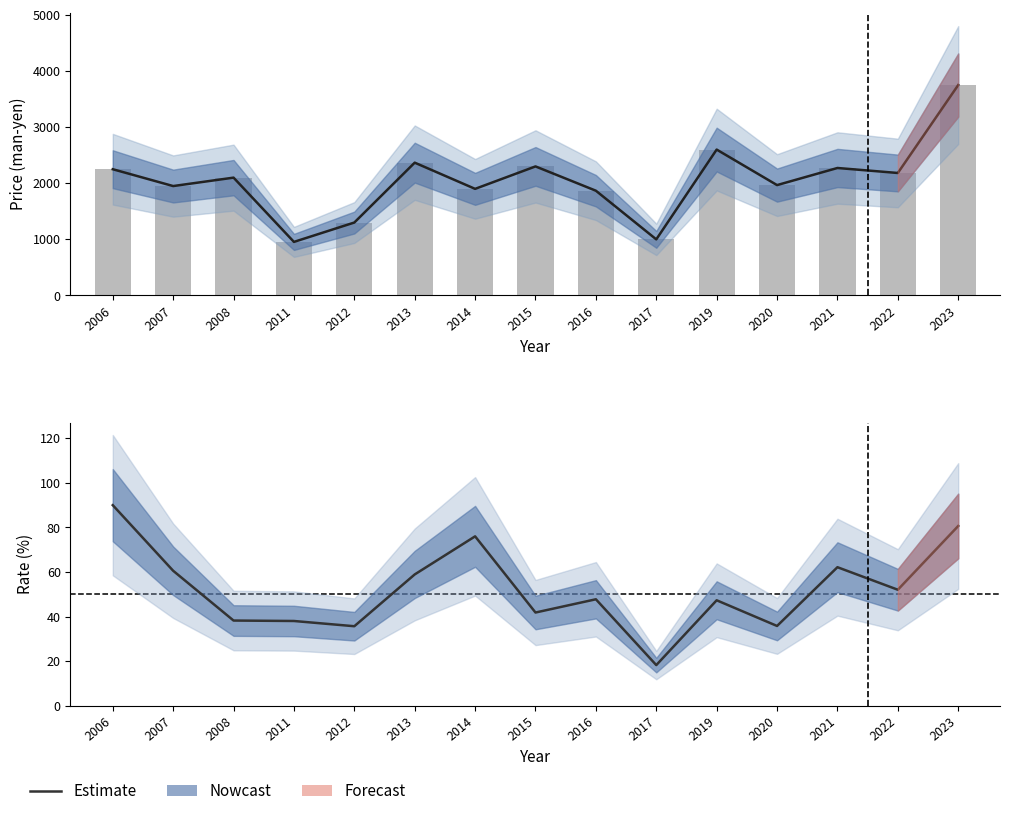

Which label corresponds to the smallest value in the chart?

2017